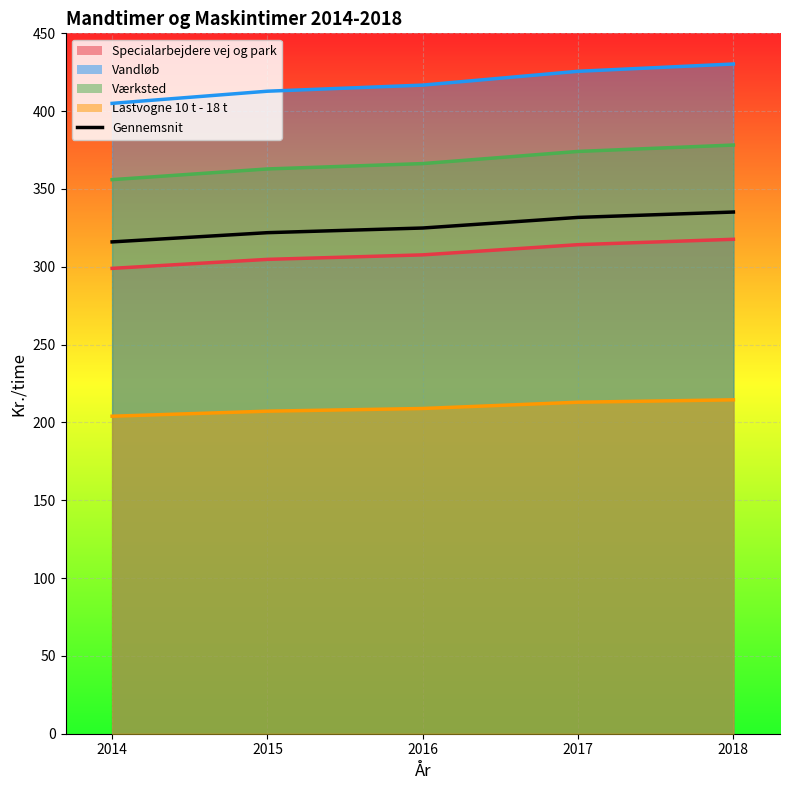

Reading right to left, what are all the values shown in this chart?

2018=335.2	2017=331.7	2016=324.9	2015=321.9	2014=316.0